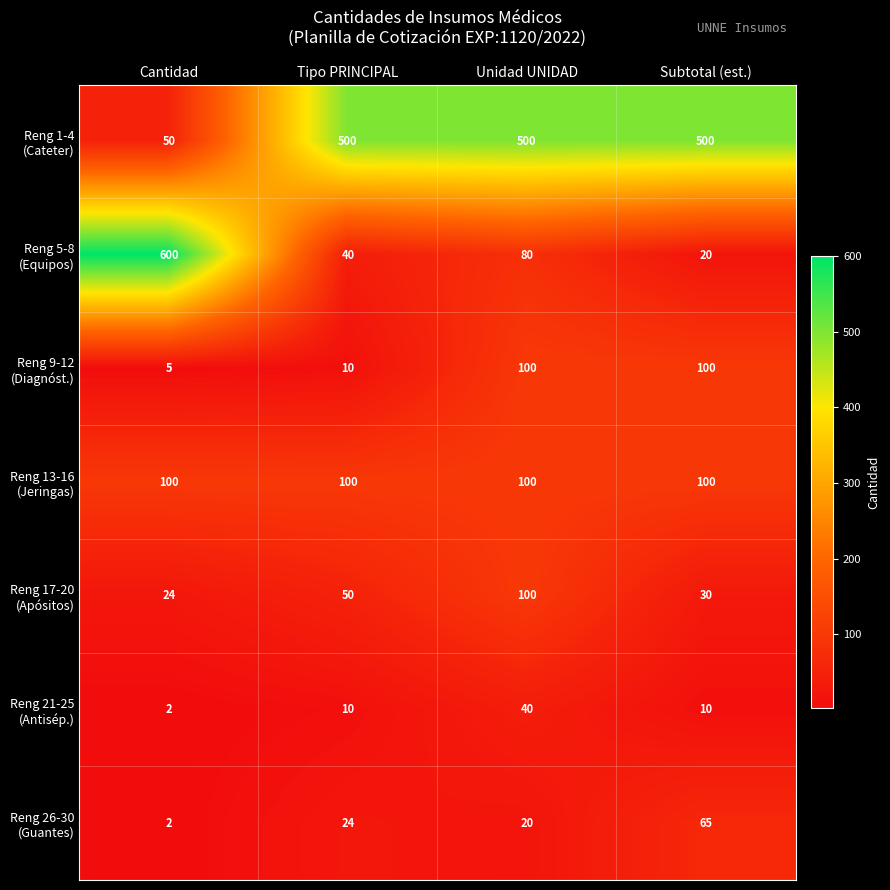

What is the spread (max minus min) of values at Cantidad?

598